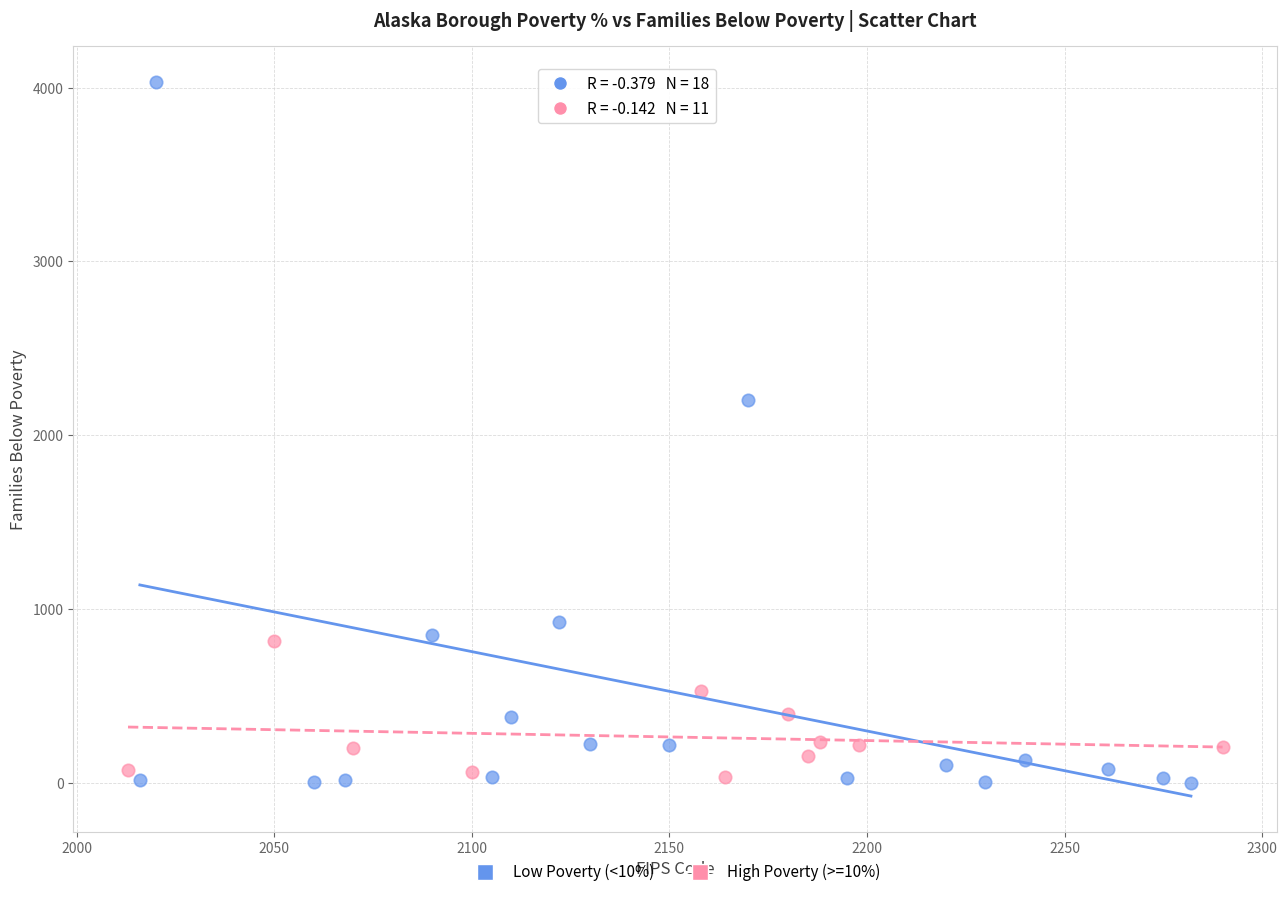

Which series has the widest spread of Y values?

Low Poverty (<10%)